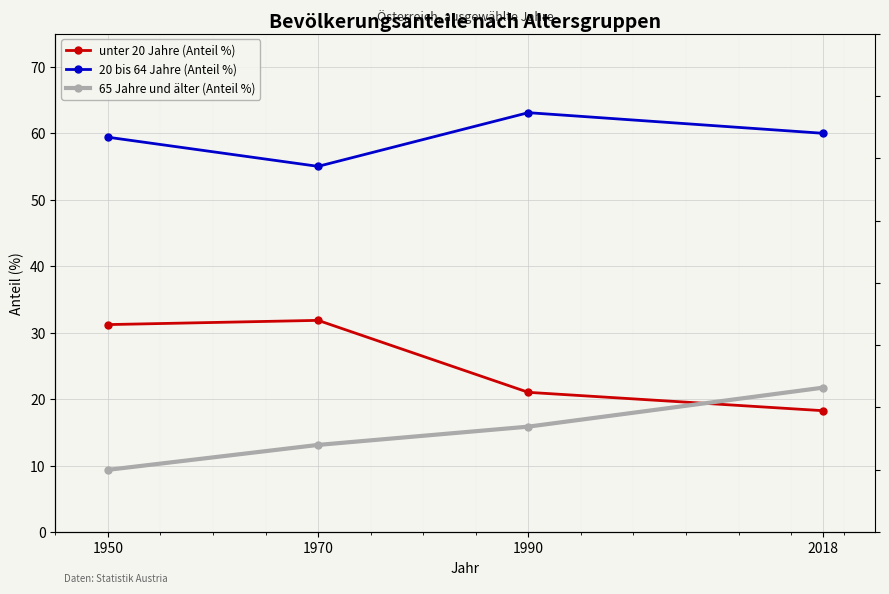

Between 1970 and 1990, which is larger?

1970